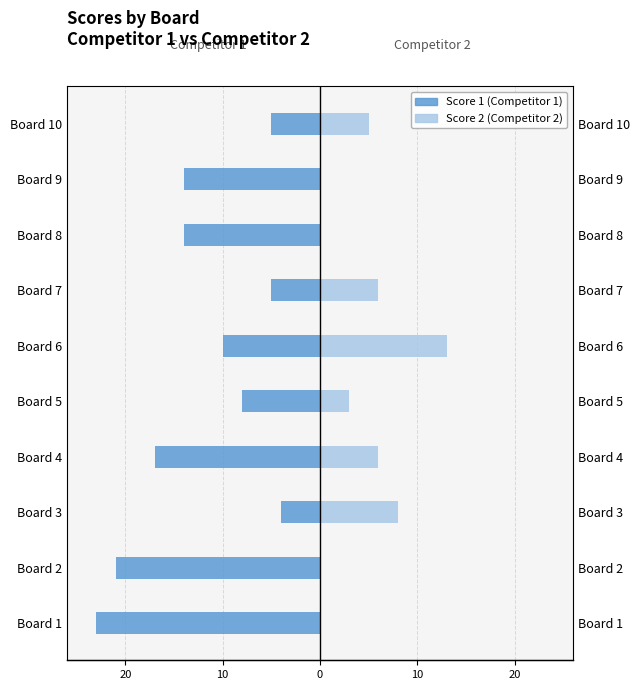

Reading left to right, list all the values displayed in this chart.

Score 1 (Competitor 1): -23	-21	-4	-17	-8	-10	-5	-14	-14	-5
Score 2 (Competitor 2): 0	0	8	6	3	13	6	0	0	5